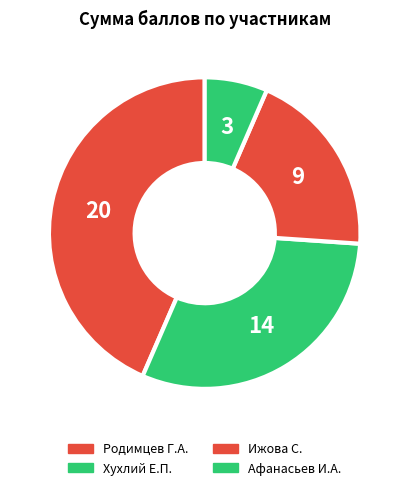

Which has a higher value, Родимцев Г.А. or Хухлий Е.П.?

Родимцев Г.А.